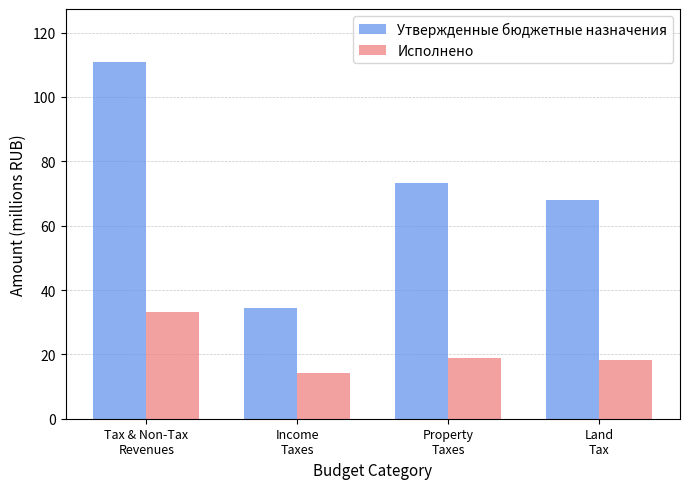

Rank the series by their average value, from lowest to highest.

Исполнено, Утвержденные бюджетные назначения